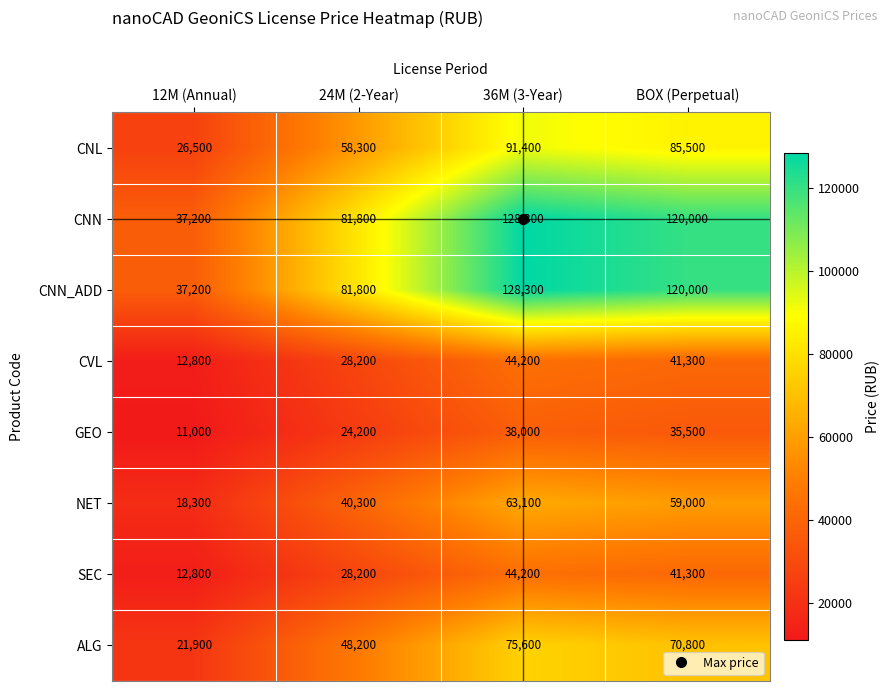

At which category is the sum across all series the highest?

36M (3-Year)